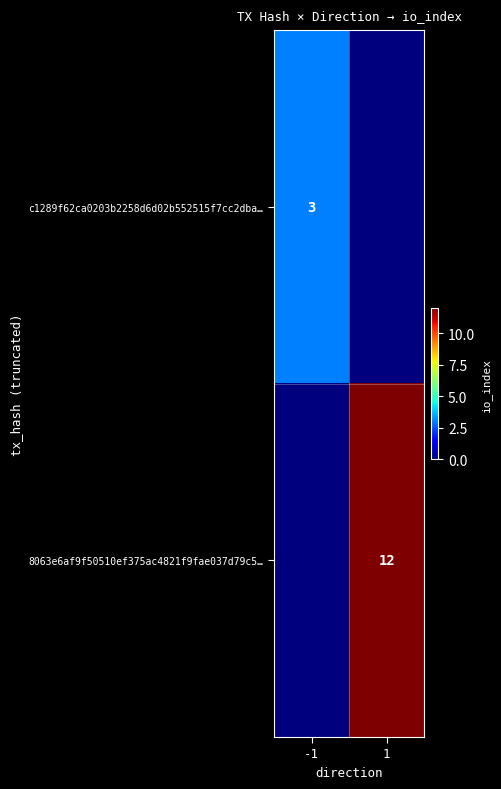

What is the maximum value shown in the chart?

12